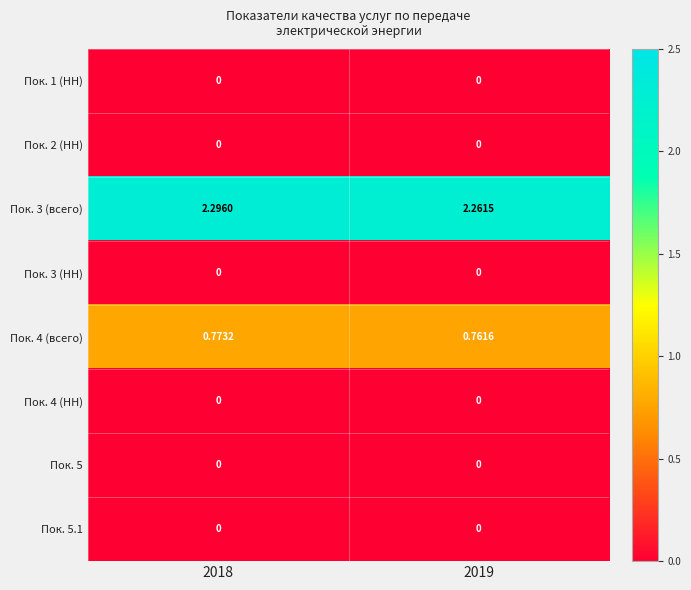

Which label corresponds to the largest value in the chart?

2018